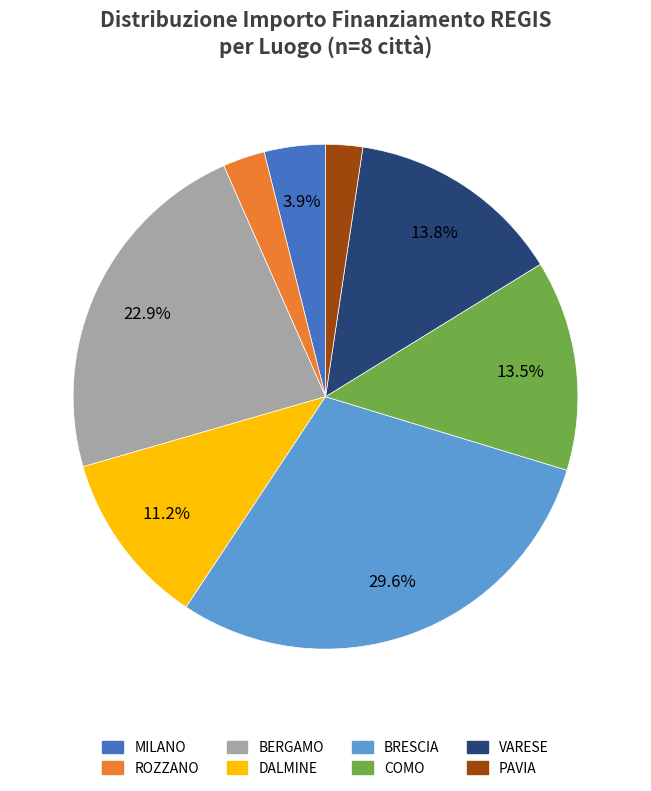

Is there any slice that represents more than half of the pie?

No